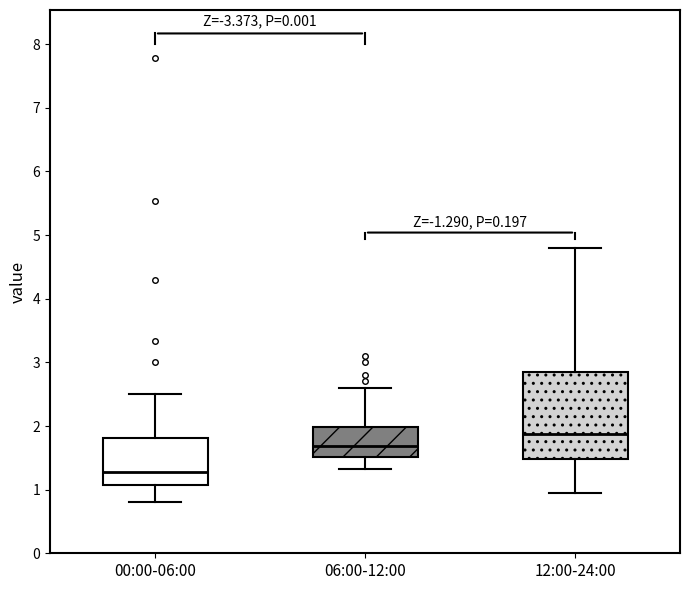

Reading left to right, transcribe this box plot: for each box, give where its median line is, the range the box spans, and where its two whiskers end, as read against the y-axis. The values are not printed on the chart, so give them approximately, as read against the axis.

00:00-06:00: median 1.3, box 1.1 to 1.8, whiskers 0.8 to 2.5
06:00-12:00: median 1.7, box 1.5 to 2.0, whiskers 1.3 to 2.6
12:00-24:00: median 1.9, box 1.5 to 2.9, whiskers 1.0 to 4.8